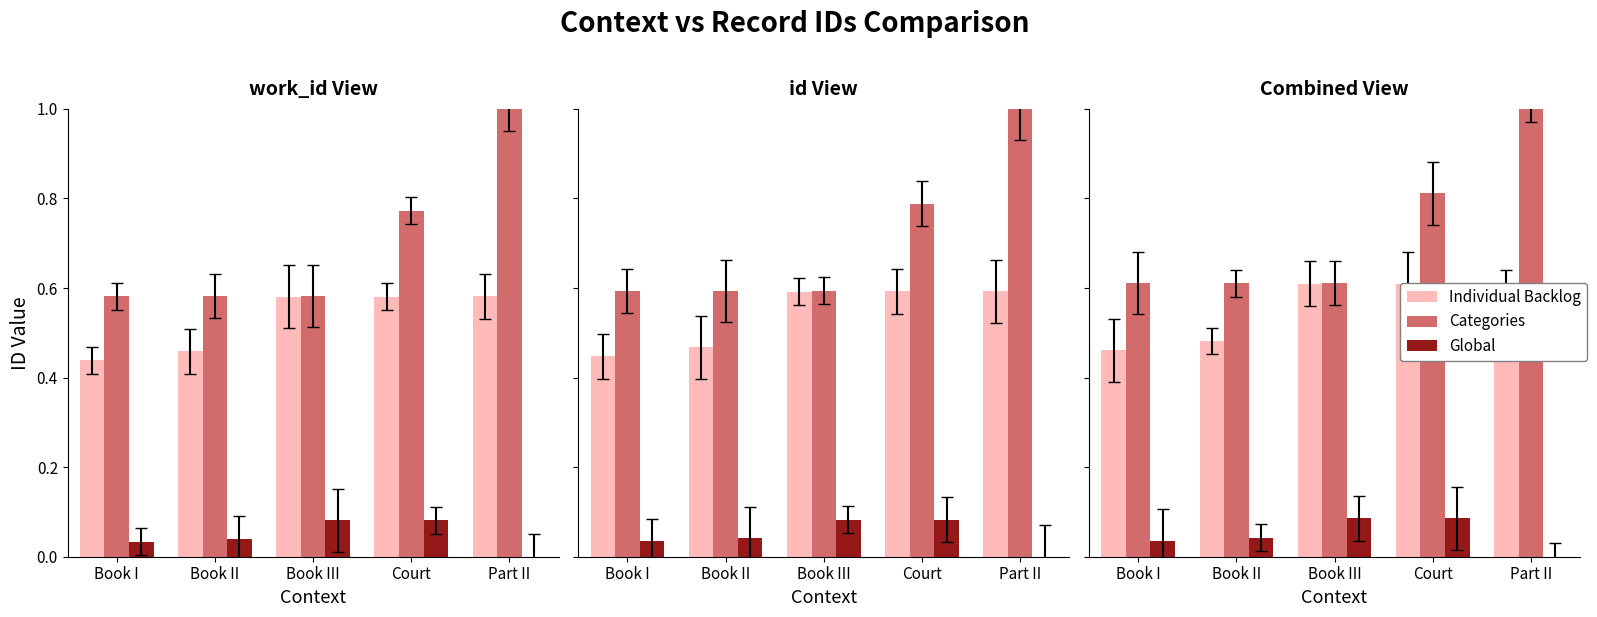

Is the value of Categories at Book III greater than the value of Global at Book II?

Yes